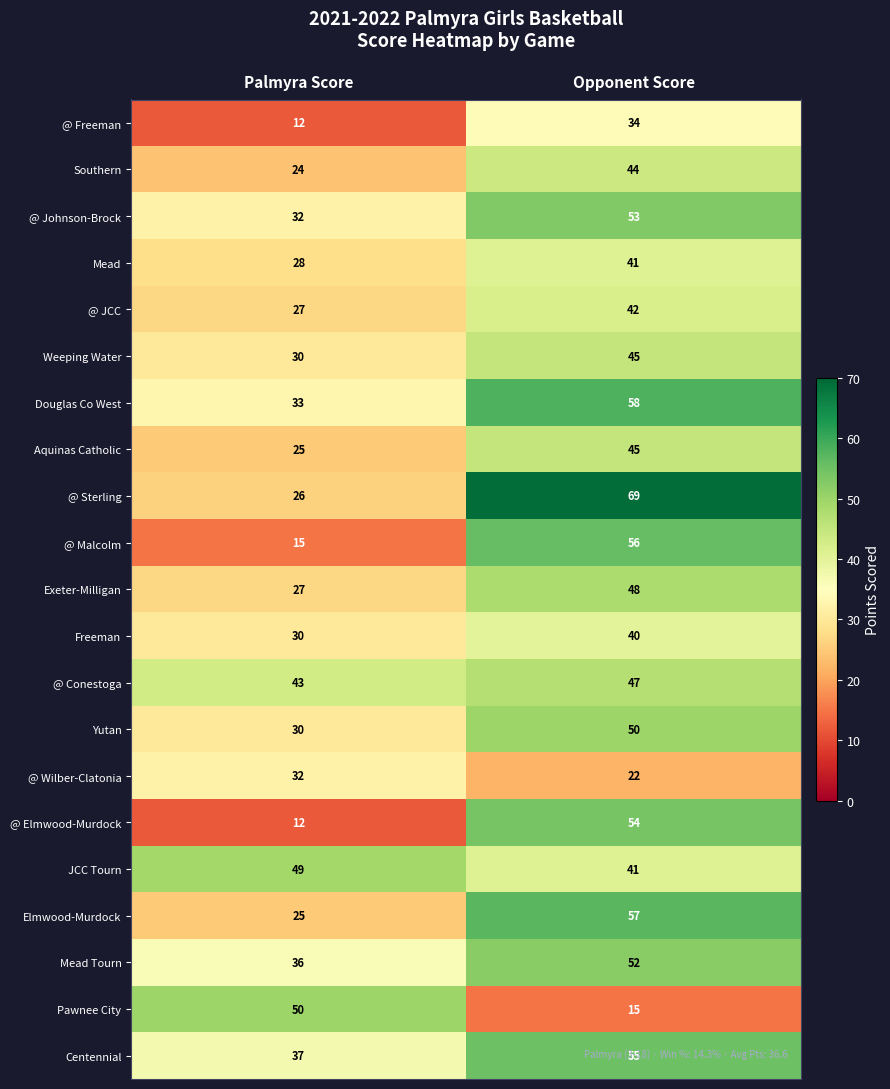

What is the sum of the @ Johnson-Brock values at Palmyra Score and Opponent Score?

85